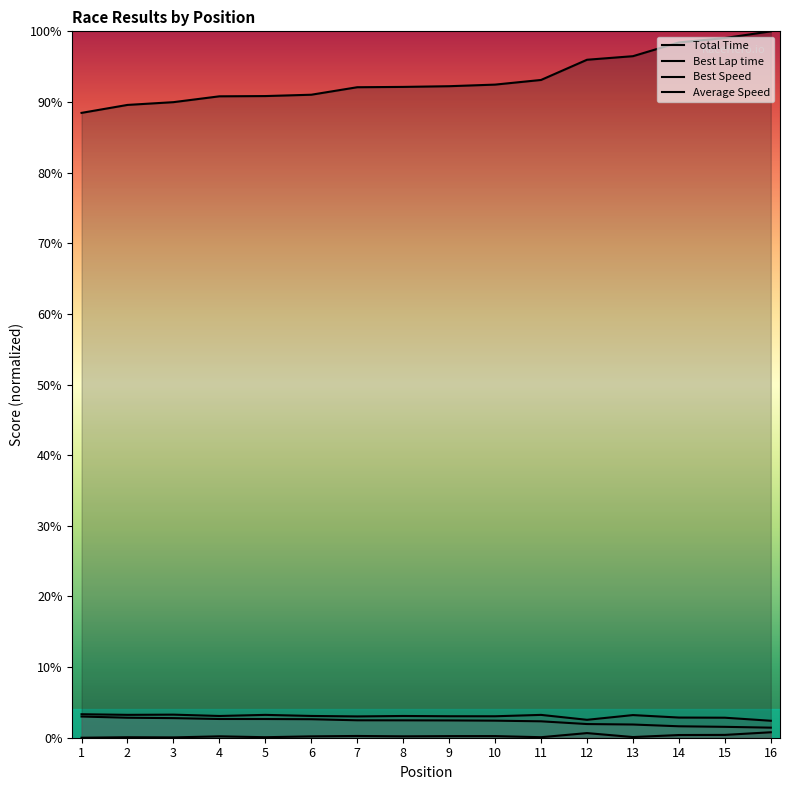

Rank the categories by Best Speed value from highest to lowest.

1, 3, 2, 5, 11, 13, 6, 4, 8, 9, 10, 7, 14, 15, 12, 16